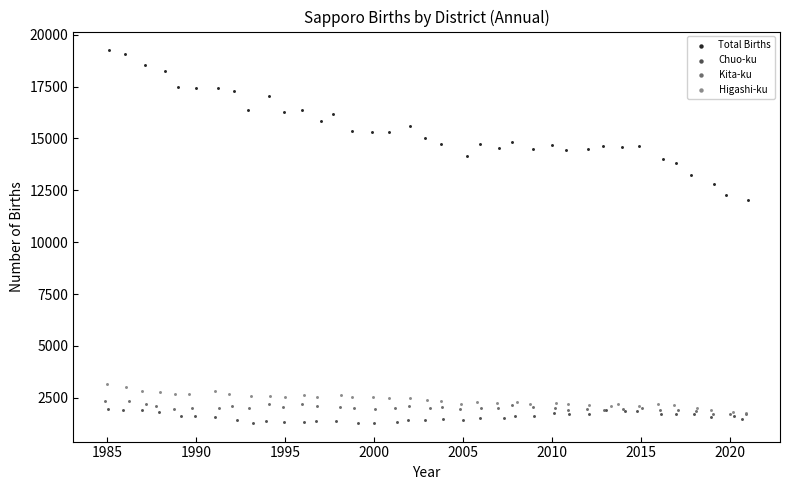

Which series has the largest Y range (max minus min)?

Total Births